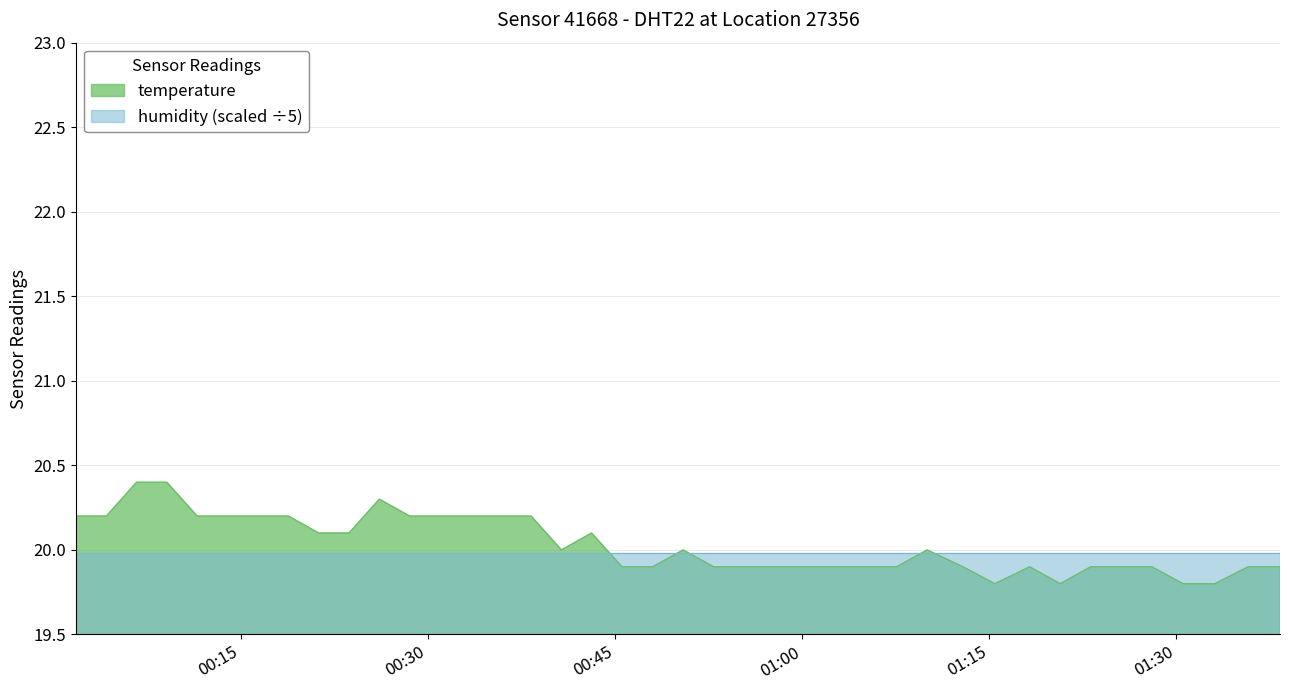

Where is the data nearest to the value 20?

2023-08-17T00:40:42